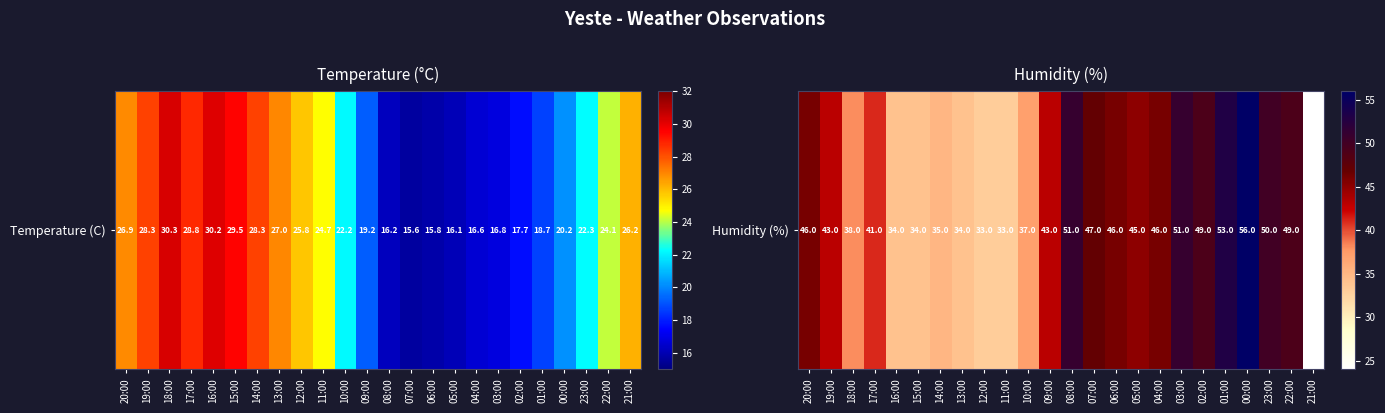

Between 01:00 and 00:00, which is larger?

00:00